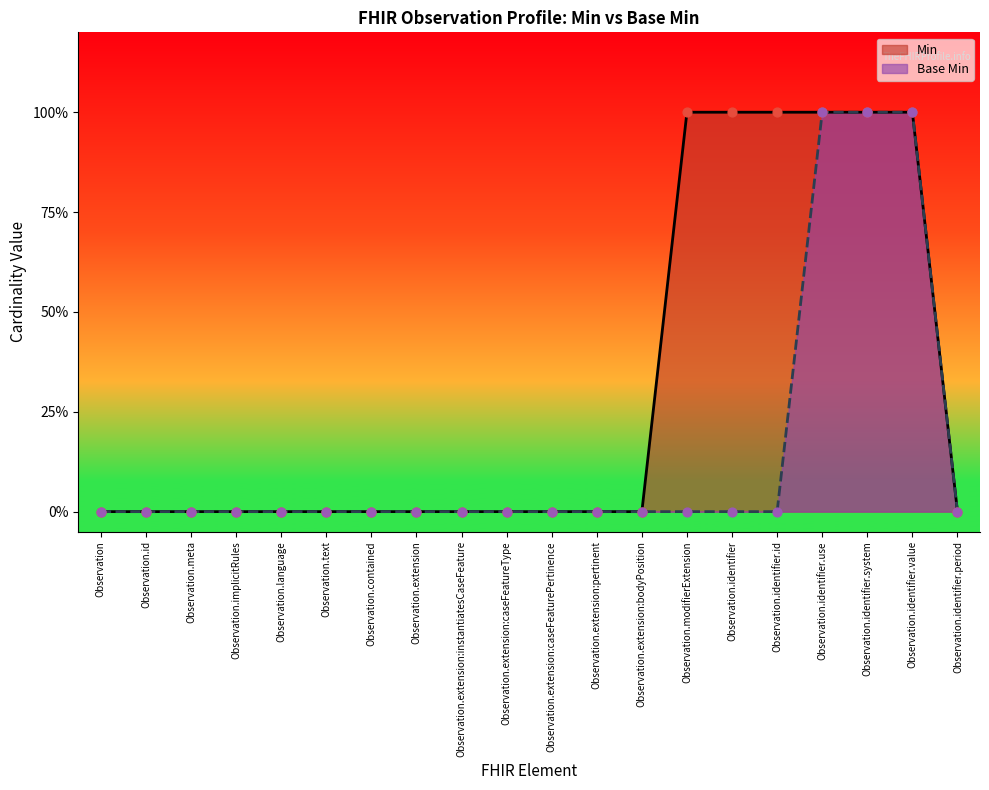

Which series has the largest total across all categories?

Min